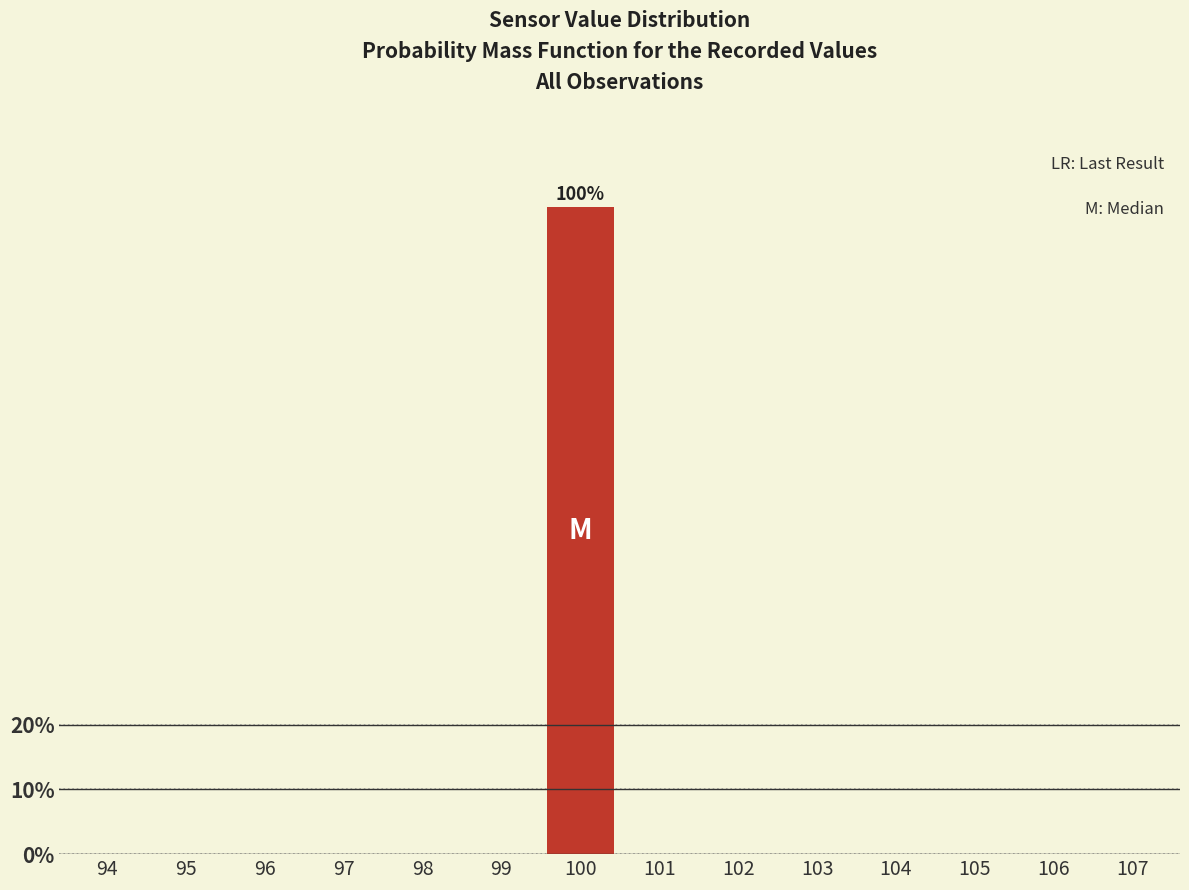

Reading left to right, list all the values displayed in this chart.

94=0	95=0	96=0	97=0	98=0	99=0	100=100	101=0	102=0	103=0	104=0	105=0	106=0	107=0